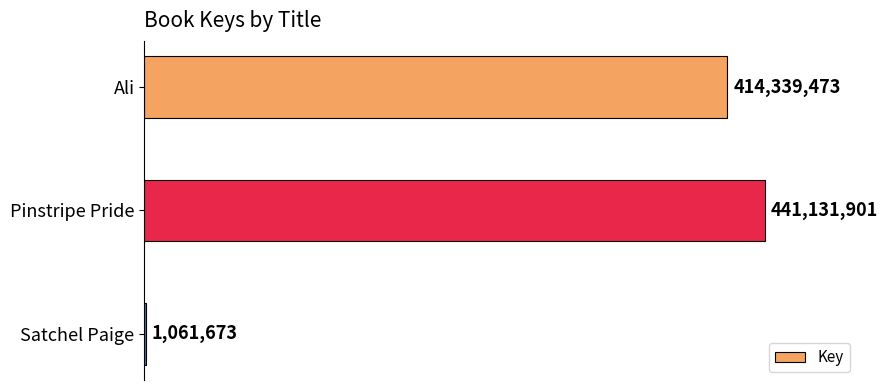

What is the change in value from Ali to Satchel Paige?

-413277800